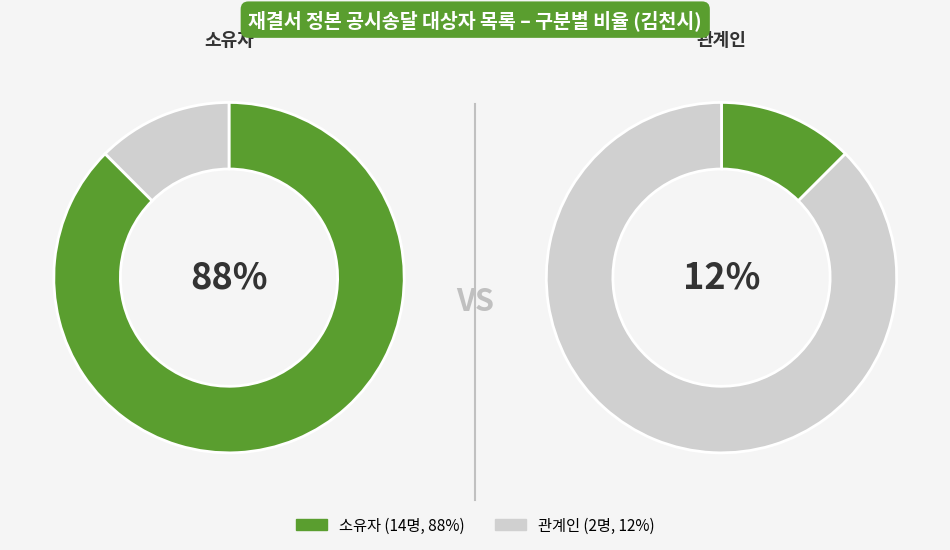

What is the ratio of the value at 소유자 to the value at 관계인?

7.0